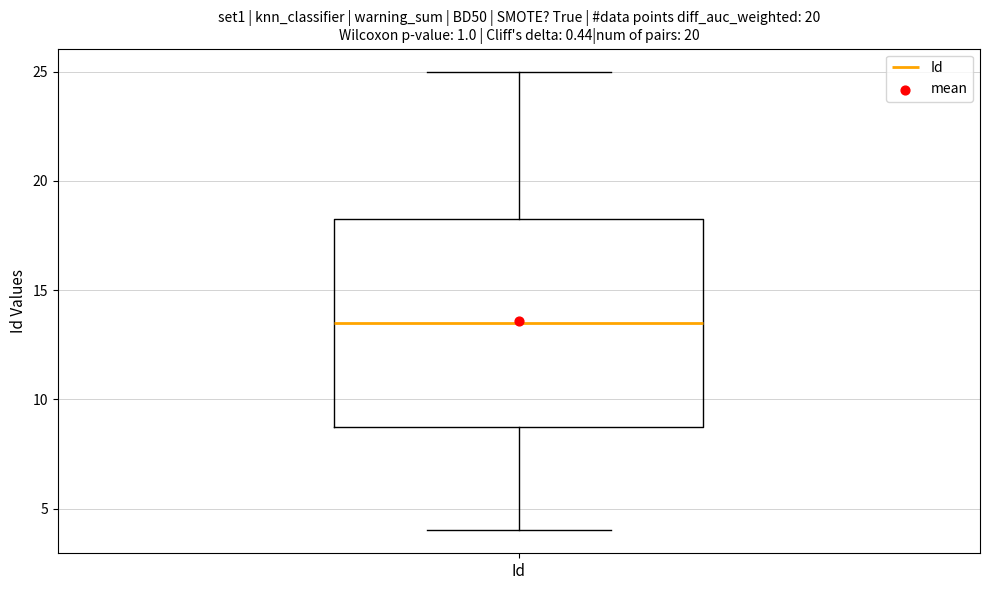

Where is the lower edge of the box for Id on the y-axis? The values are not printed on the chart, so give them approximately, as read against the axis.

9.0